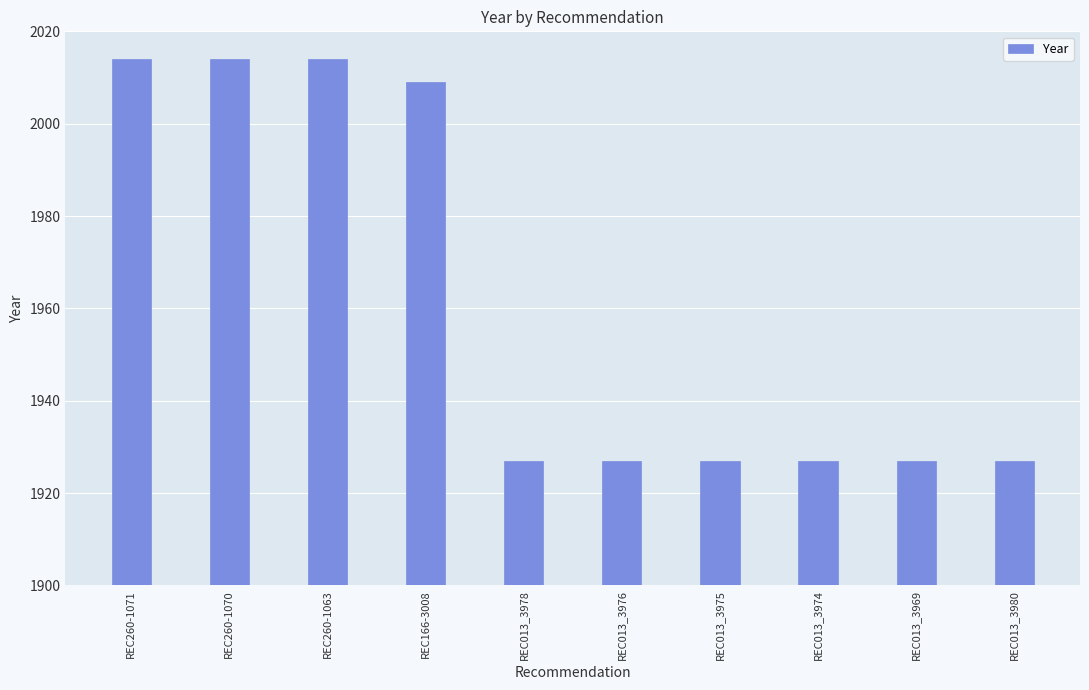

What is the sum of all values?

19613